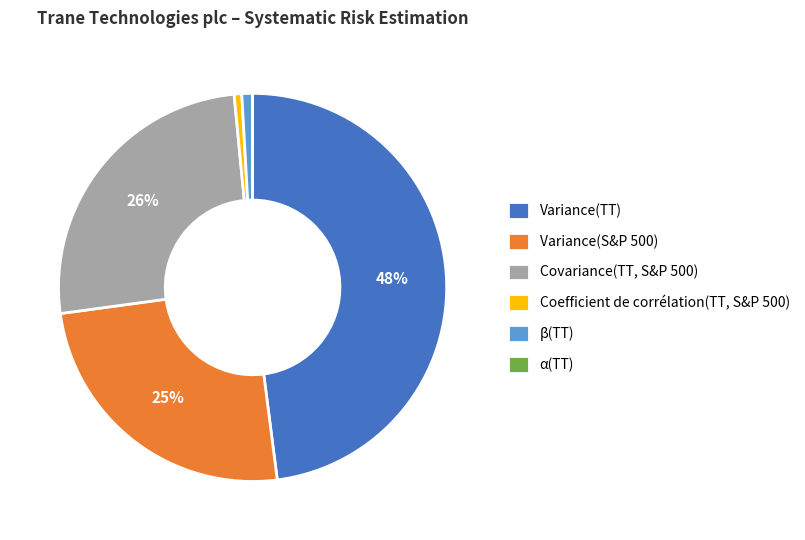

True or false: Variance(TT) accounts for 48% of the total.

True